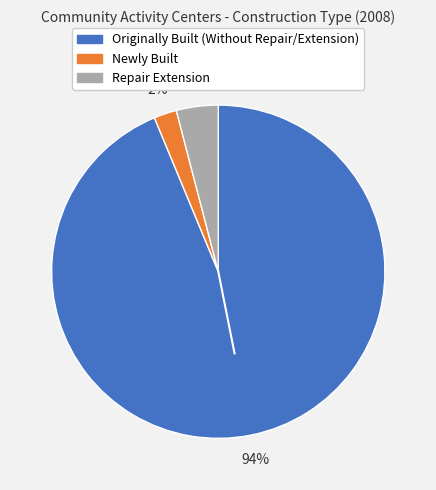

Is it true that Originally Built (Without Repair/Extension) is 94% of the pie?

True